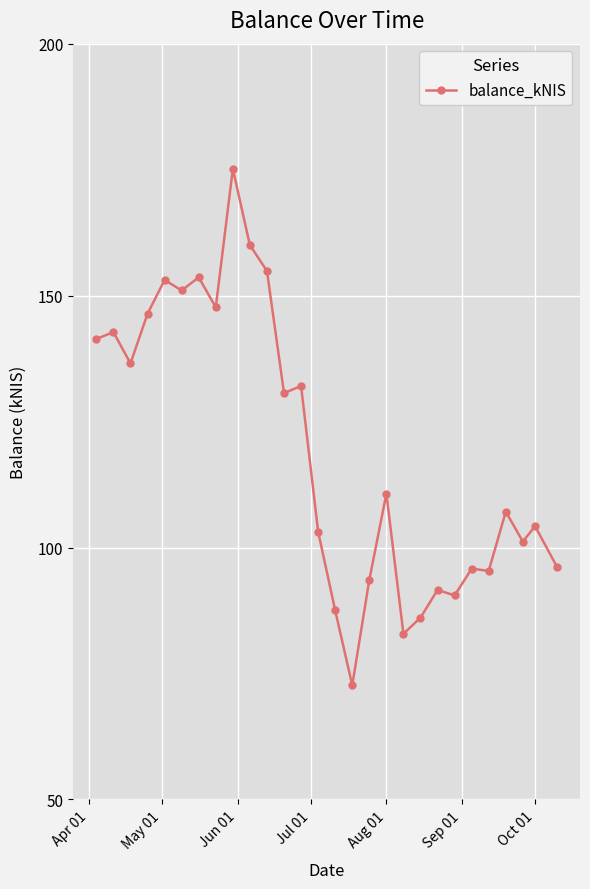

True or false: the data has more than 0 interior local peaks.

True